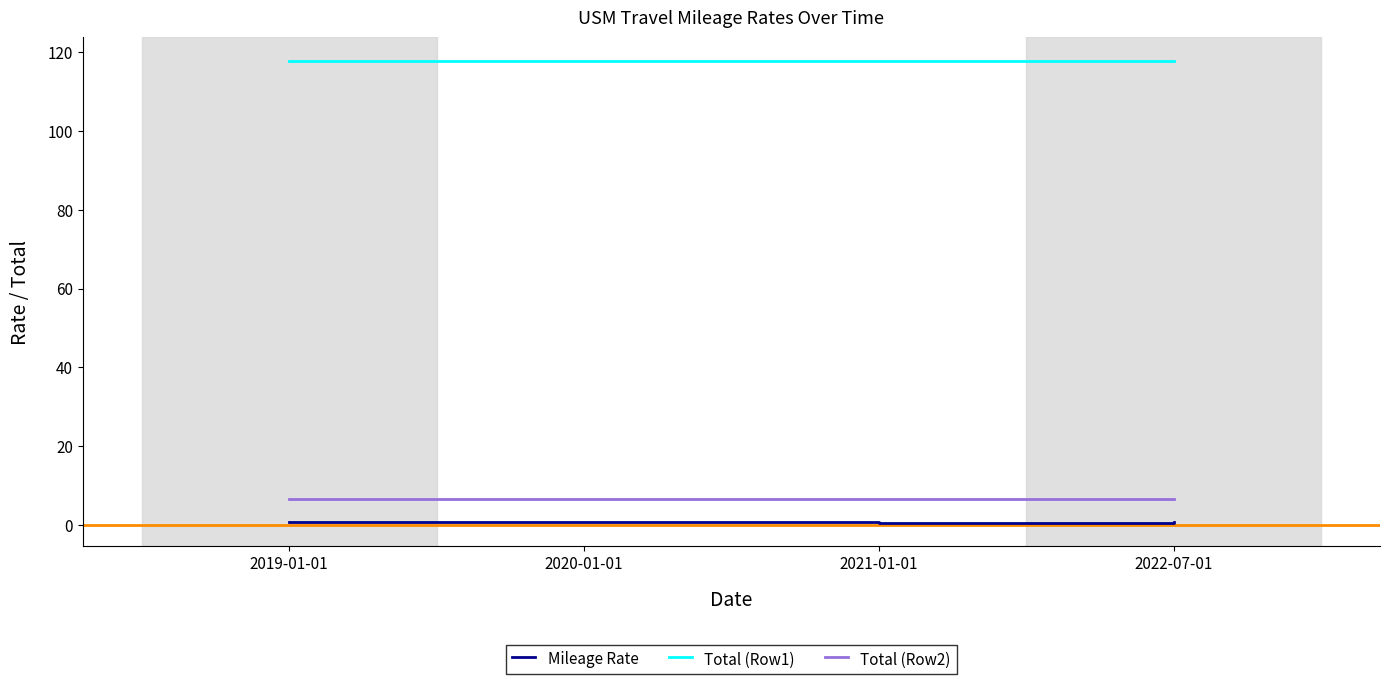

What is the spread (max minus min) of values at 2019-01-01?

117.3